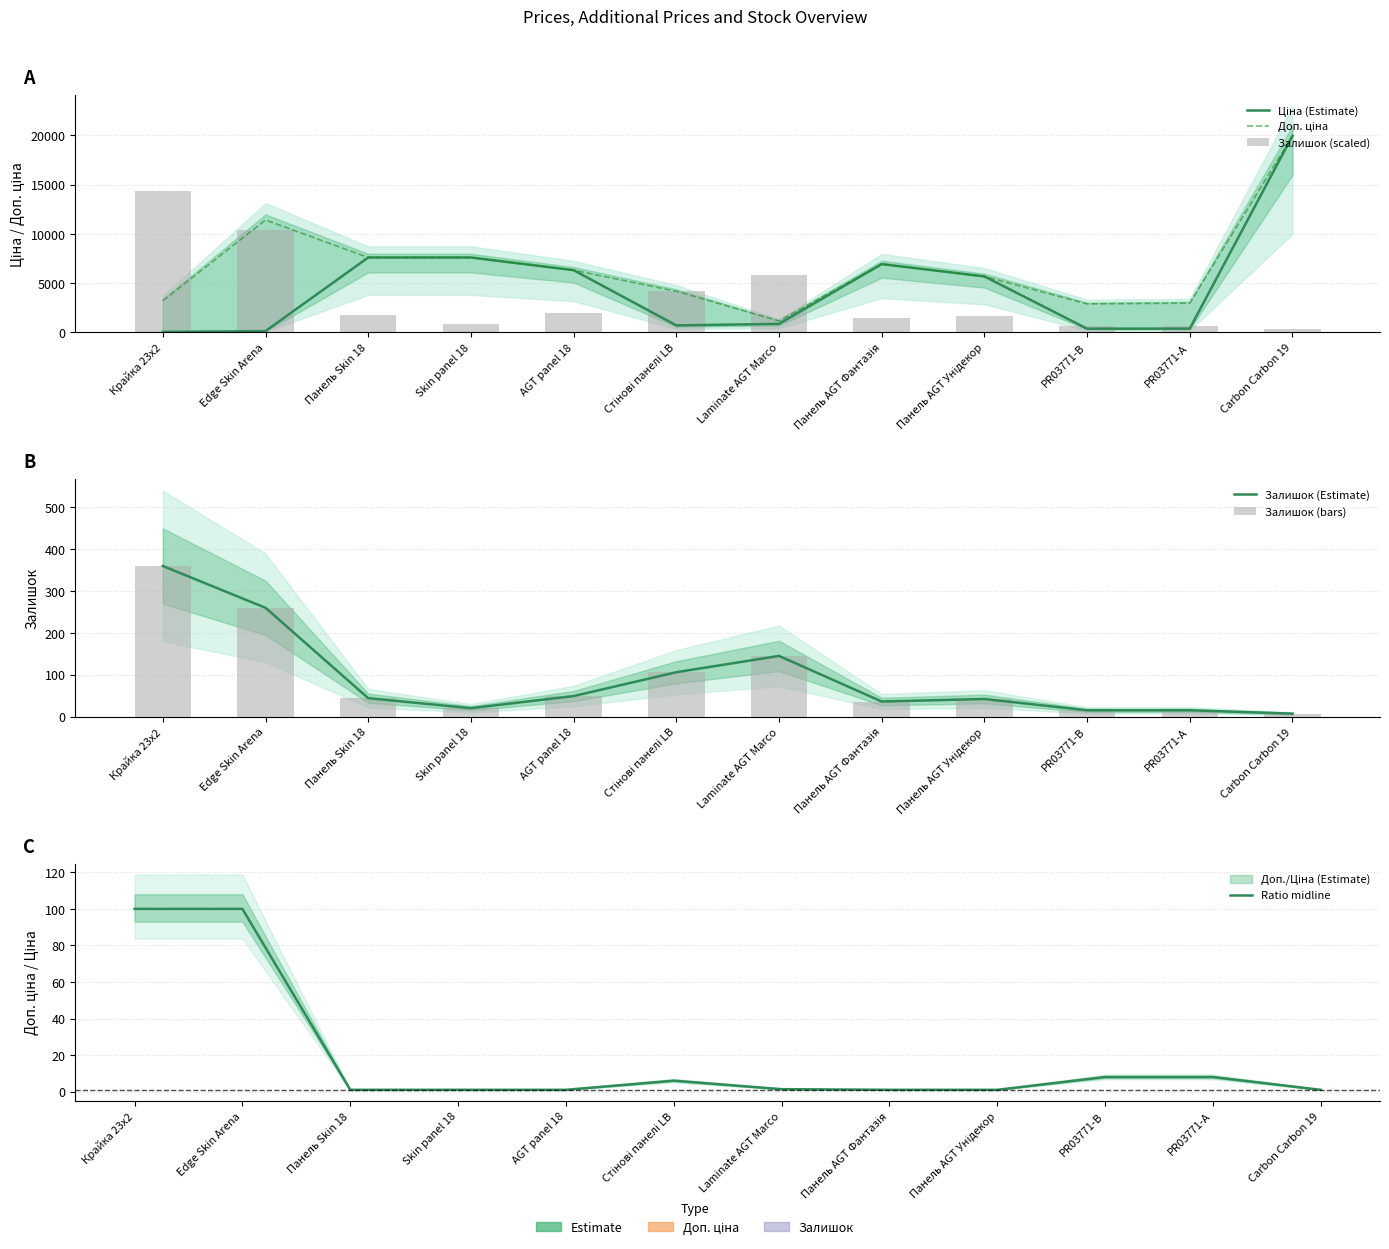

Where is Залишок (Estimate) nearest to the value 183?

Laminate AGT Marco